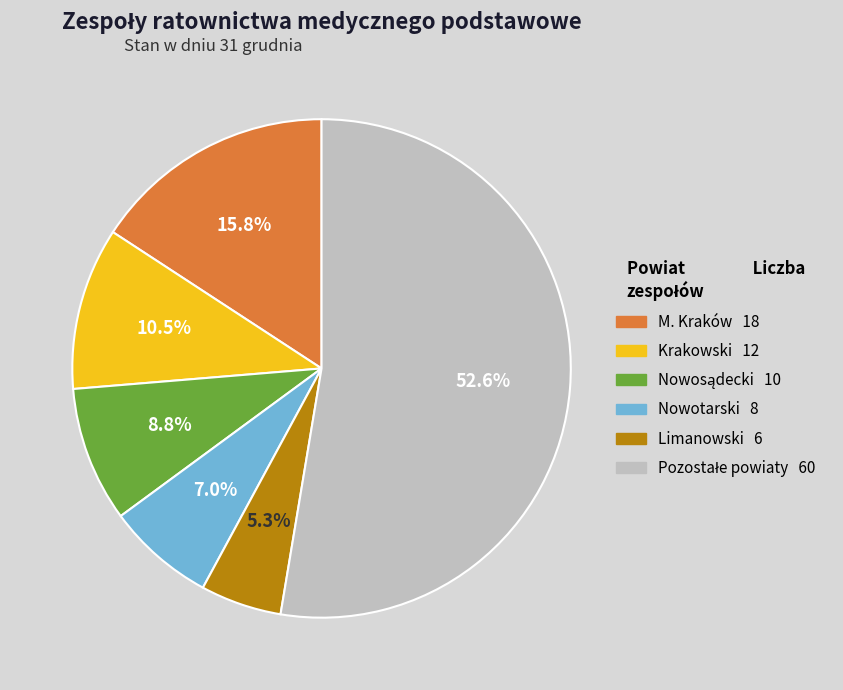

Is there any slice that represents more than half of the pie?

Yes